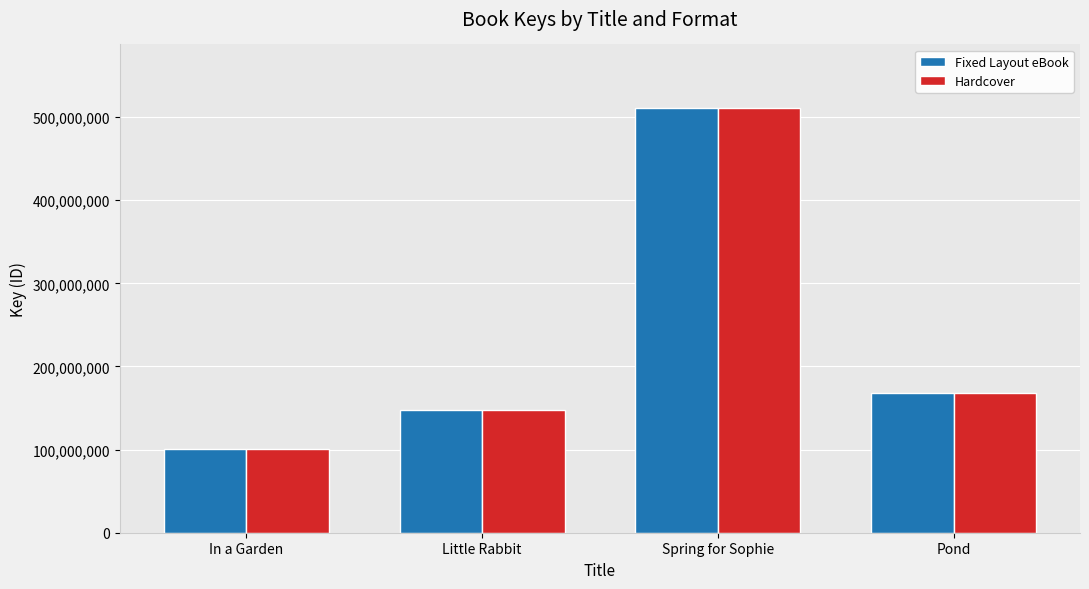

Is the value of Hardcover at In a Garden greater than the value of Fixed Layout eBook at Pond?

No